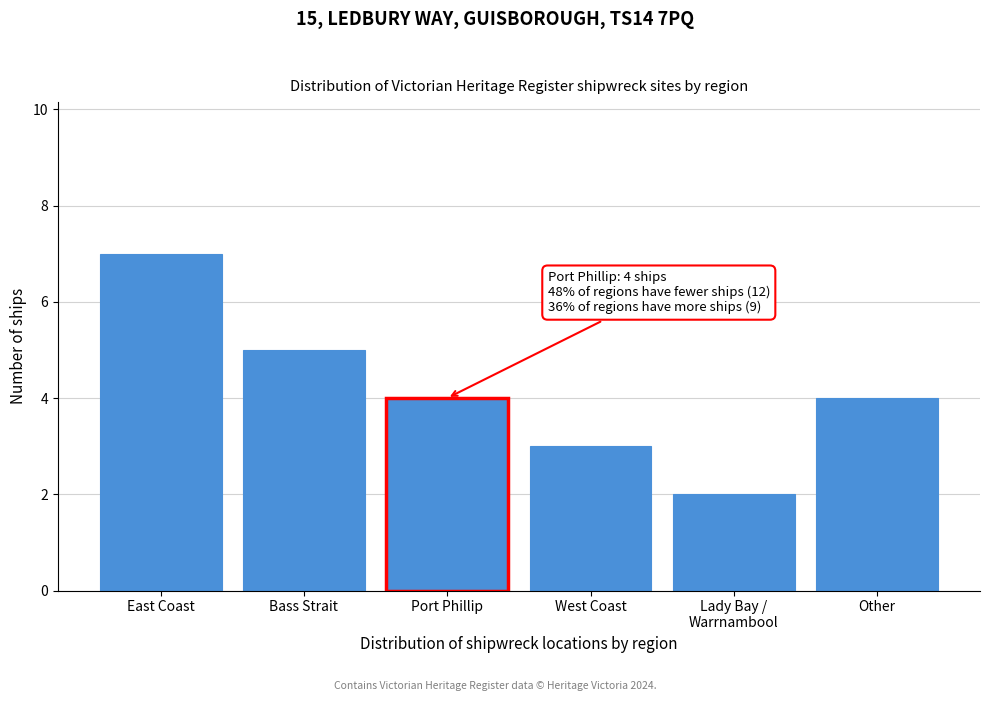

Reading left to right, what are all the values shown in this chart?

7	5	4	3	2	4